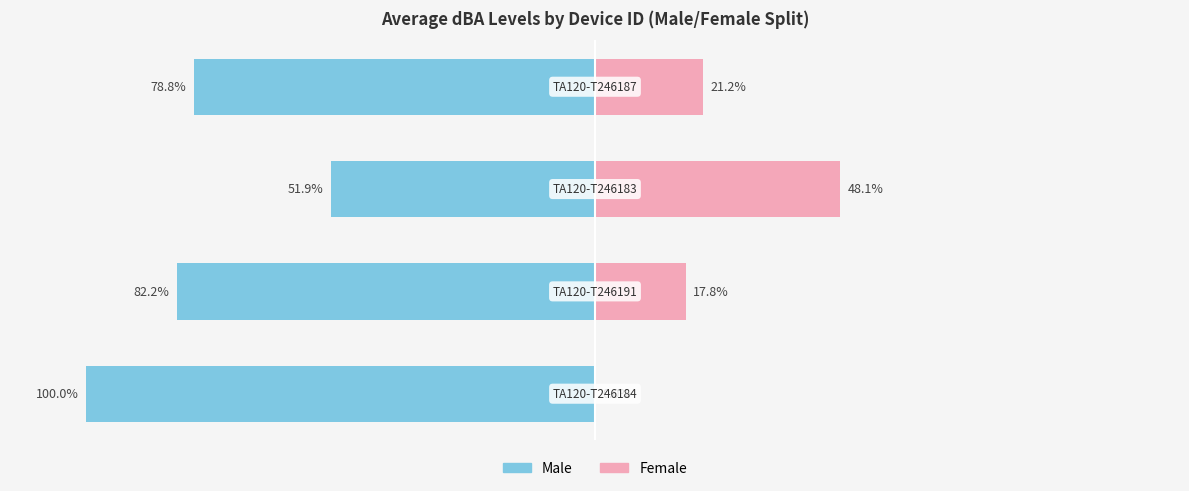

What is the spread (max minus min) of values at 2?

100.0